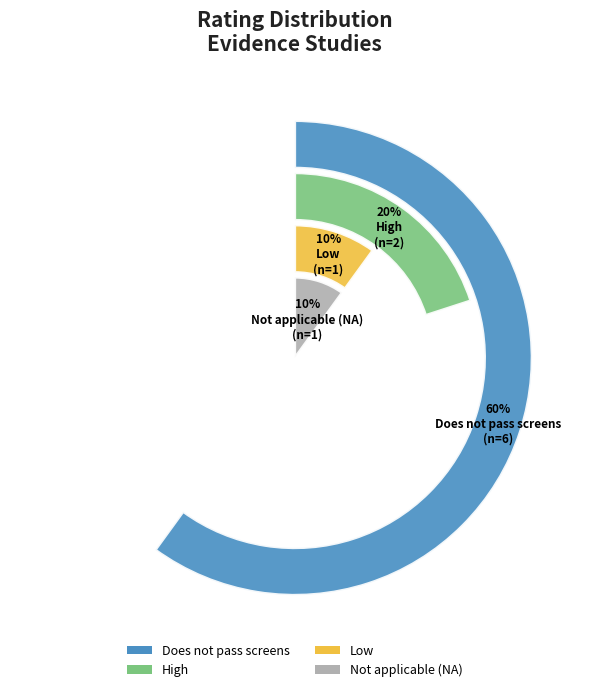

What percentage do Not applicable (NA) - implementation study and Low together represent?

20.0%